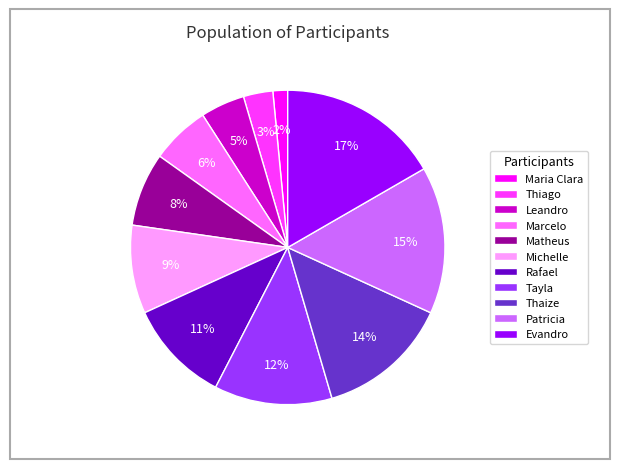

Which has a higher value, Michelle or Evandro?

Evandro